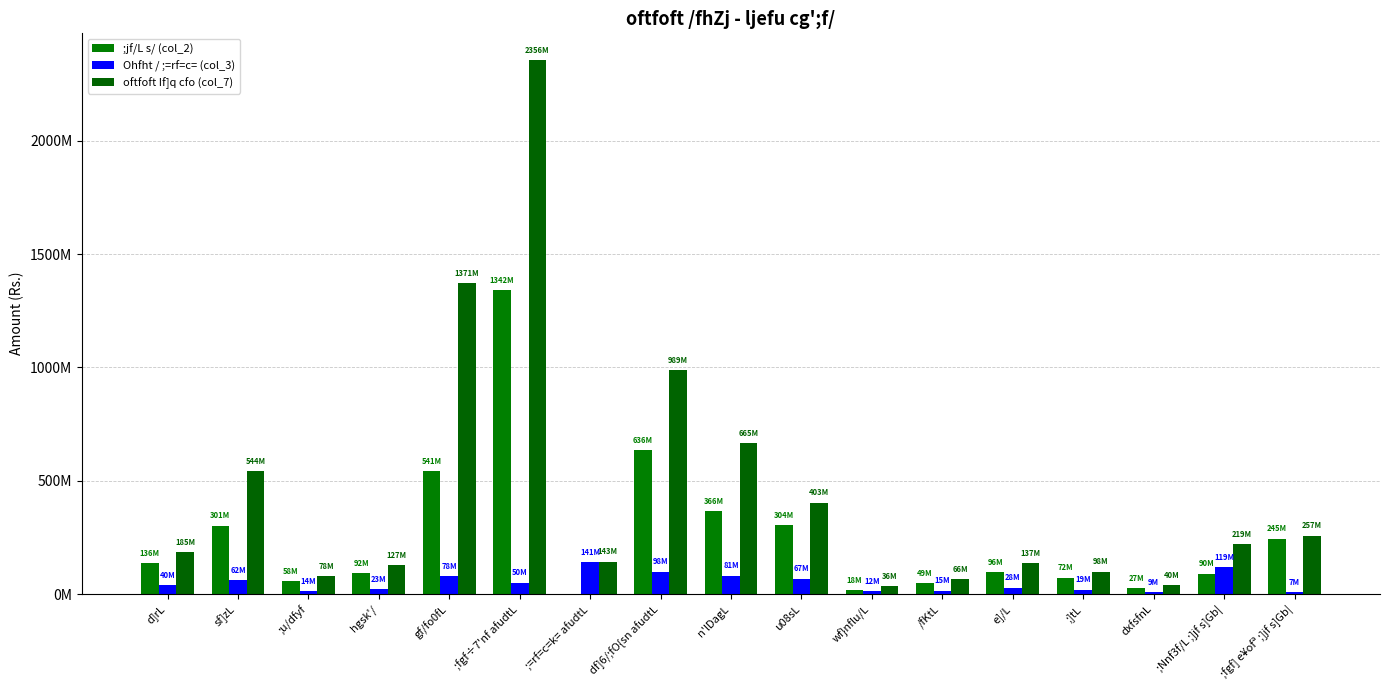

Which category has the lowest value in the oftfoft If]q cfo (col_7) series?

wf}nflu/L